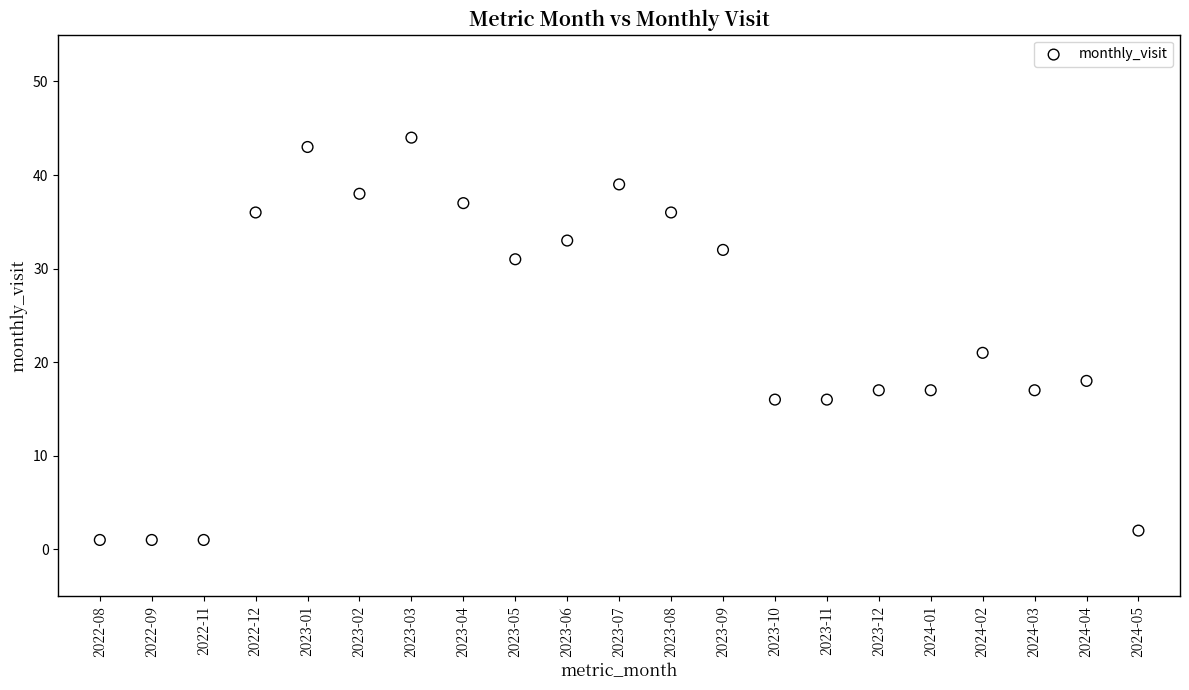

What Y value in the scatter plot is closest to 22?

21